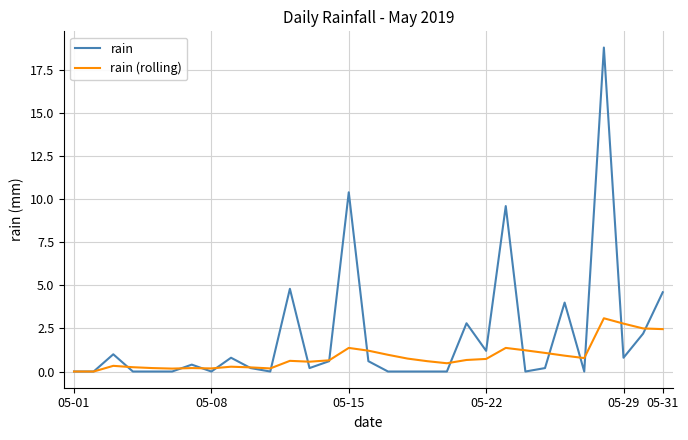

Which series has the largest total across all categories?

rain